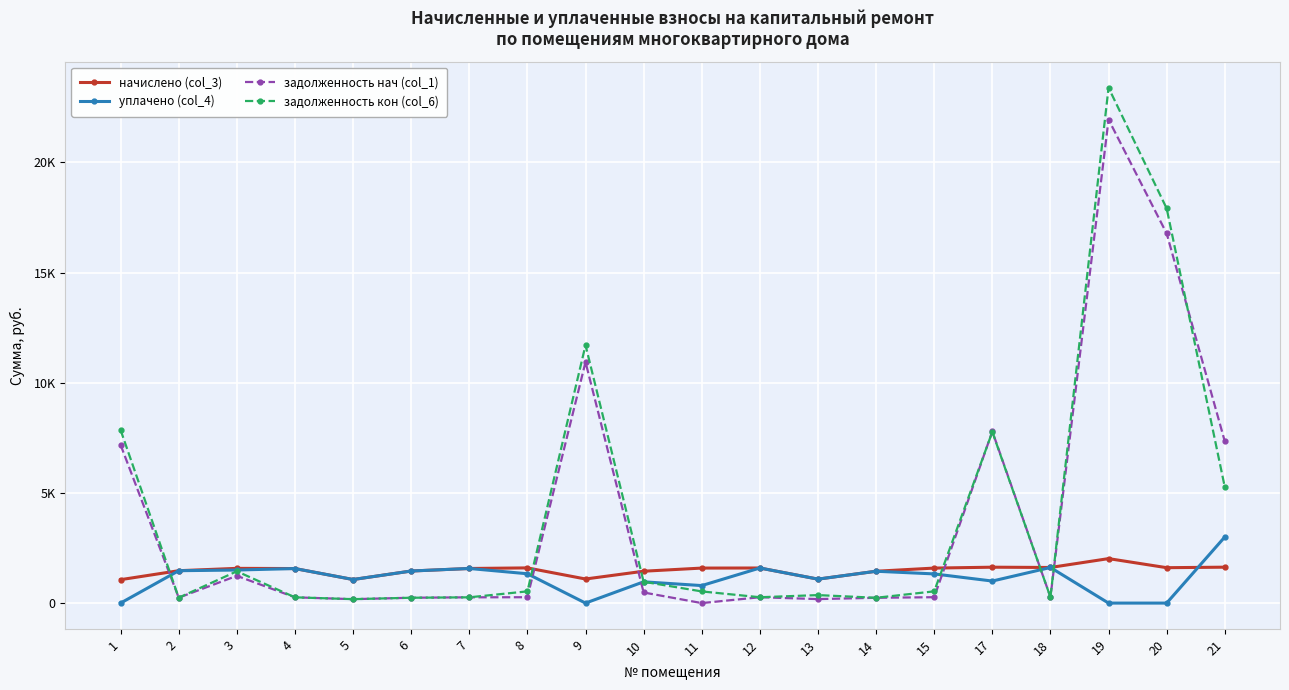

True or false: задолженность нач (col_1) and начислено (col_3) intersect in this chart.

True